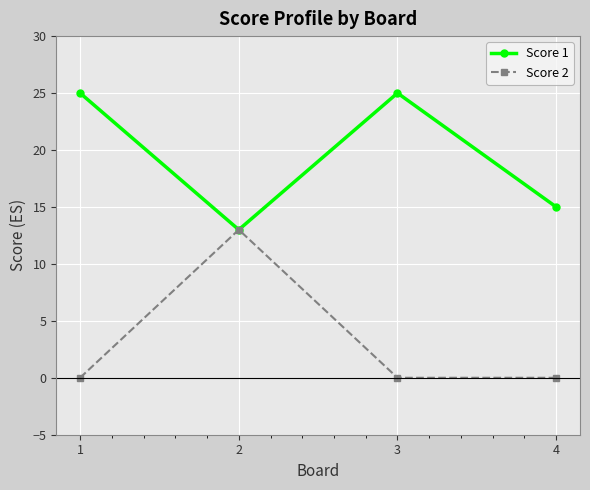

List the series in order of their peak value, highest first.

Score 1, Score 2